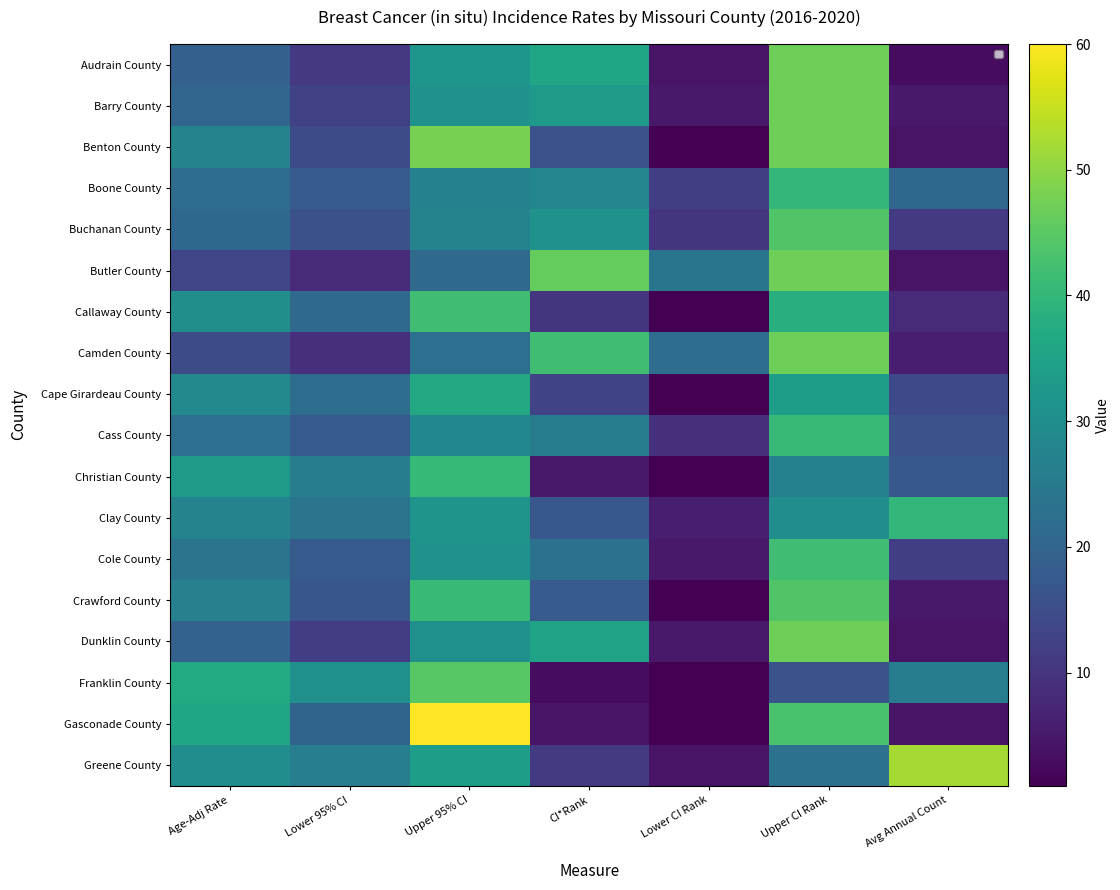

What is the approximate value of Clay County at Lower CI Rank?

6.0